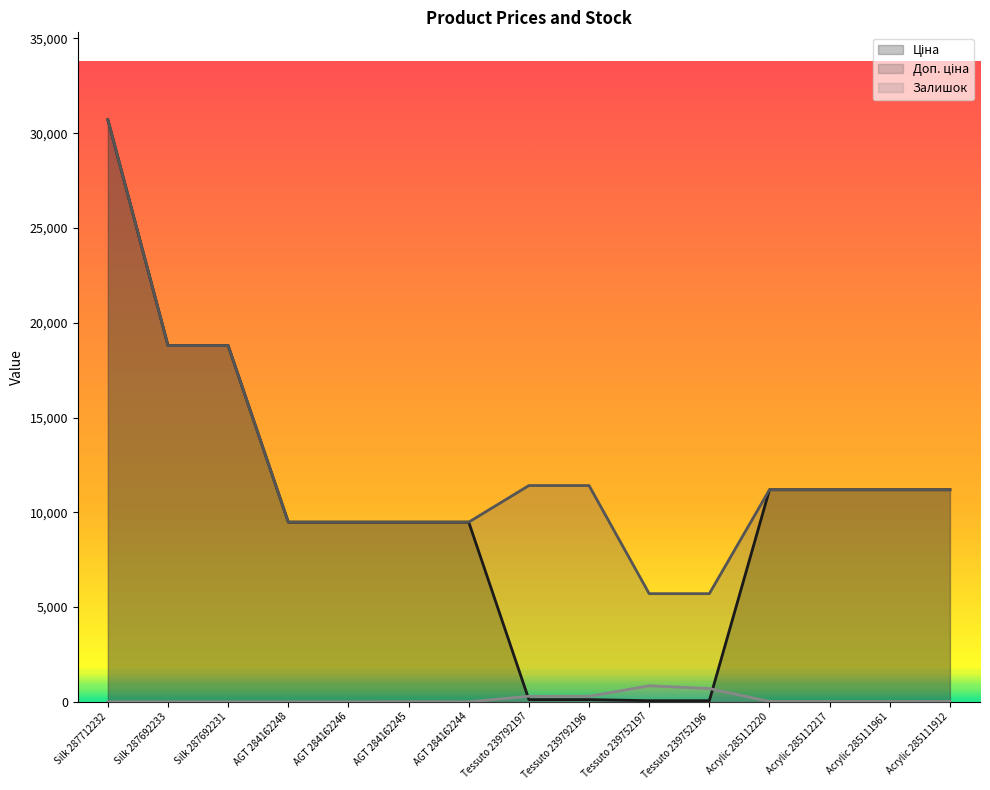

What is the value of the Доп. ціна point at the 9th from the left?

11410.0